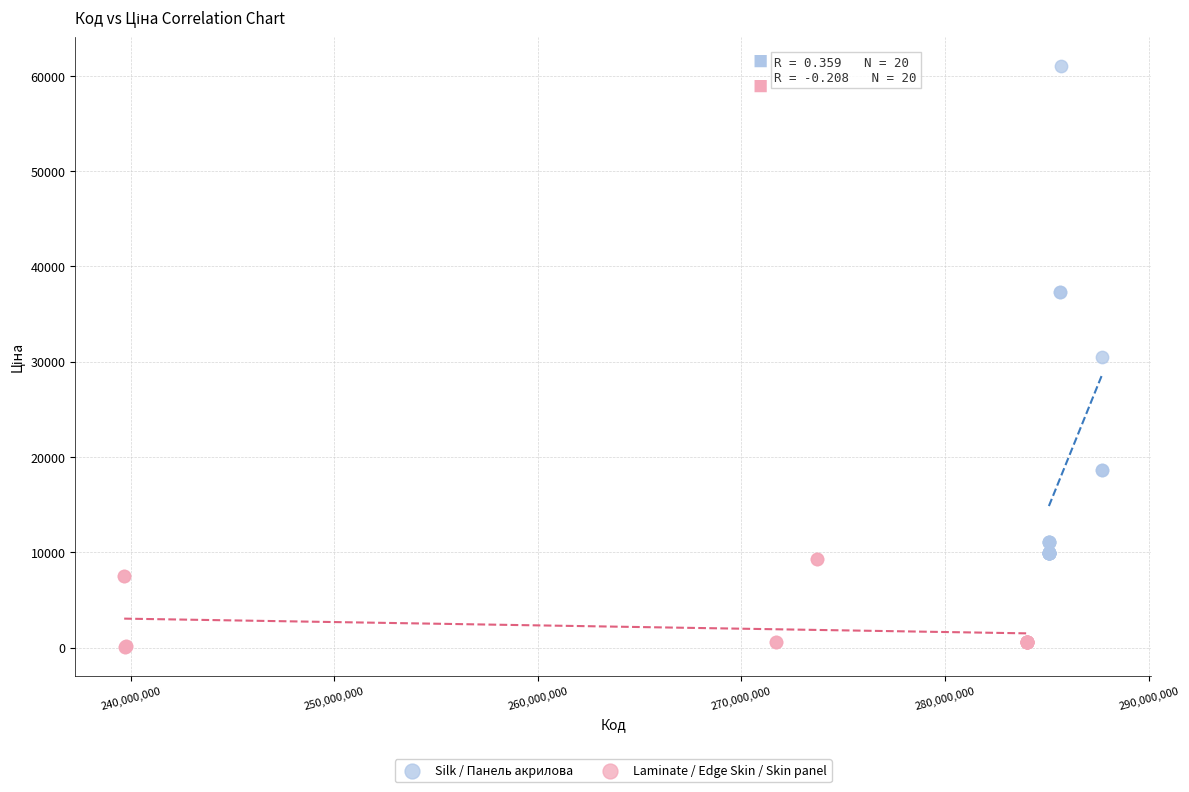

Which series contains the highest Y value?

Silk / Панель акрилова